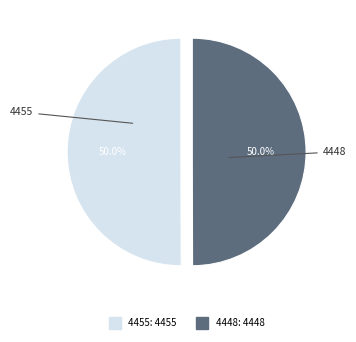

What is the ratio of the value at 4455 to the value at 4448?

1.0